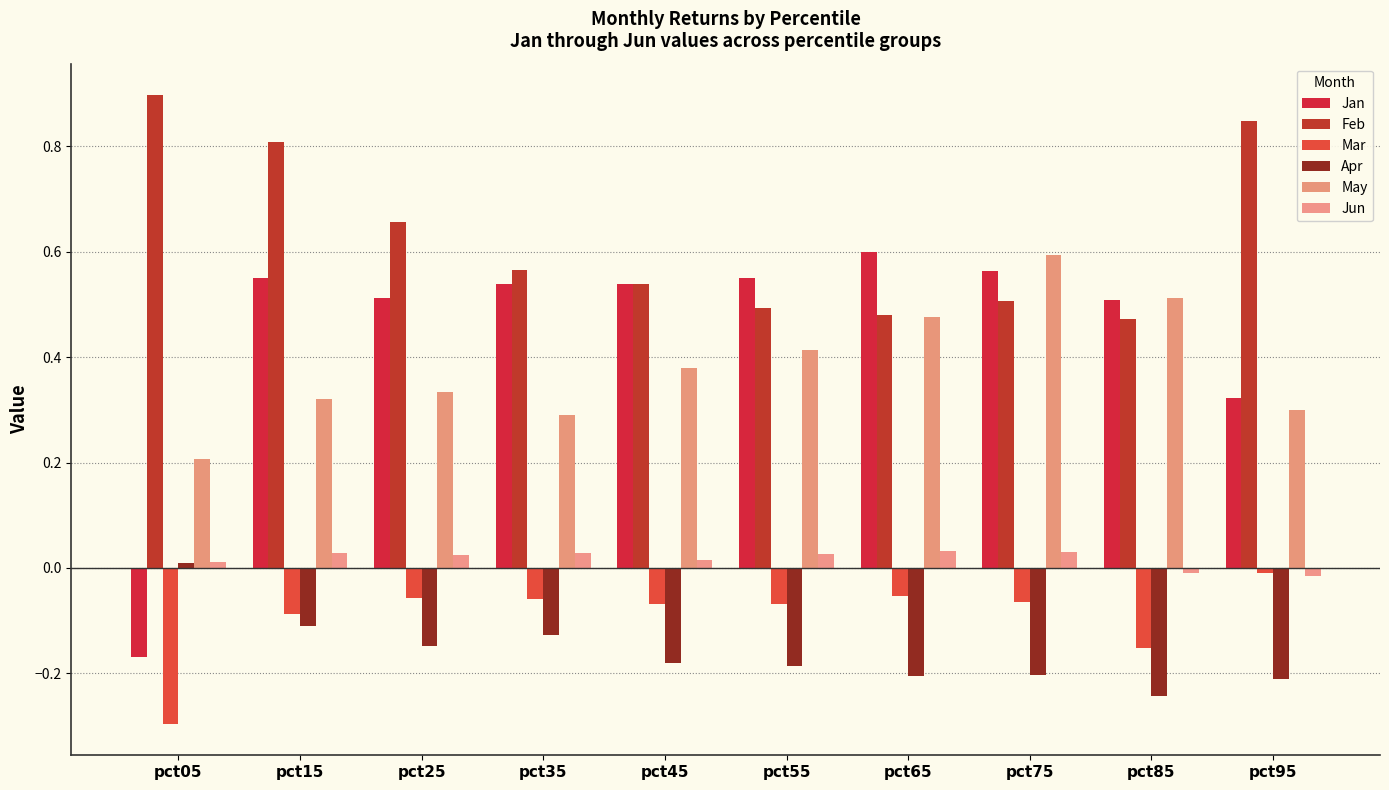

What is the average value of the Jan series?

0.5